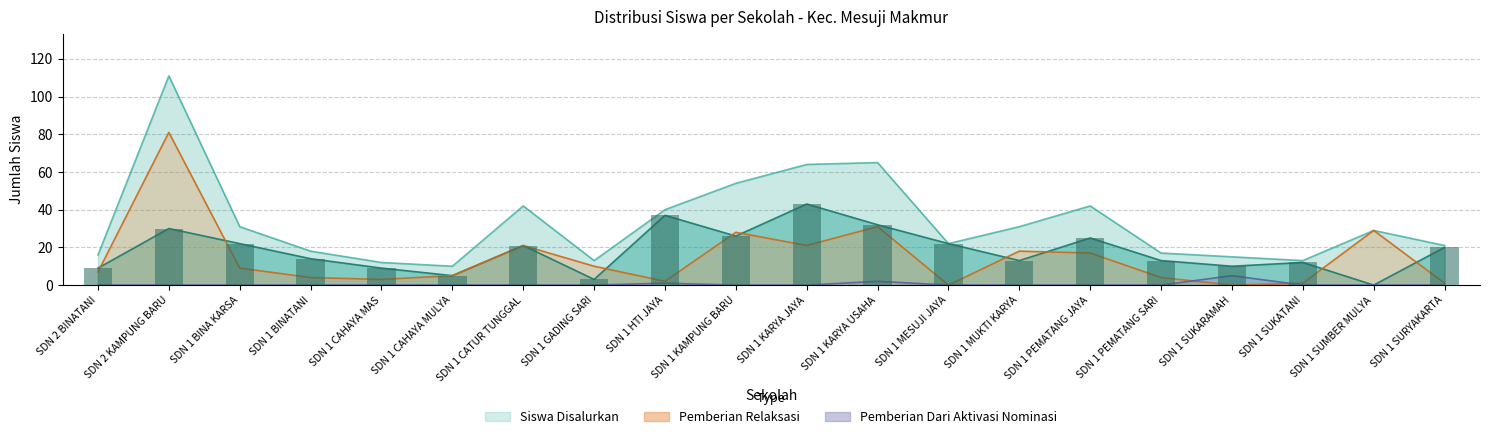

Reading right to left, extract all data points from this chart.

Pemberian: 20	0	12	10	13	25	13	22	32	43	26	37	3	21	5	9	14	22	30	9
Pemberian Dari Aktivasi Nominasi: 0	0	0	5	0	0	0	0	2	0	0	1	0	0	0	0	0	0	0	0
Pemberian Relaksasi: 1	29	1	0	4	17	18	0	31	21	28	2	10	21	5	3	4	9	81	7
Siswa Disalurkan: 21	29	13	15	17	42	31	22	65	64	54	40	13	42	10	12	18	31	111	16